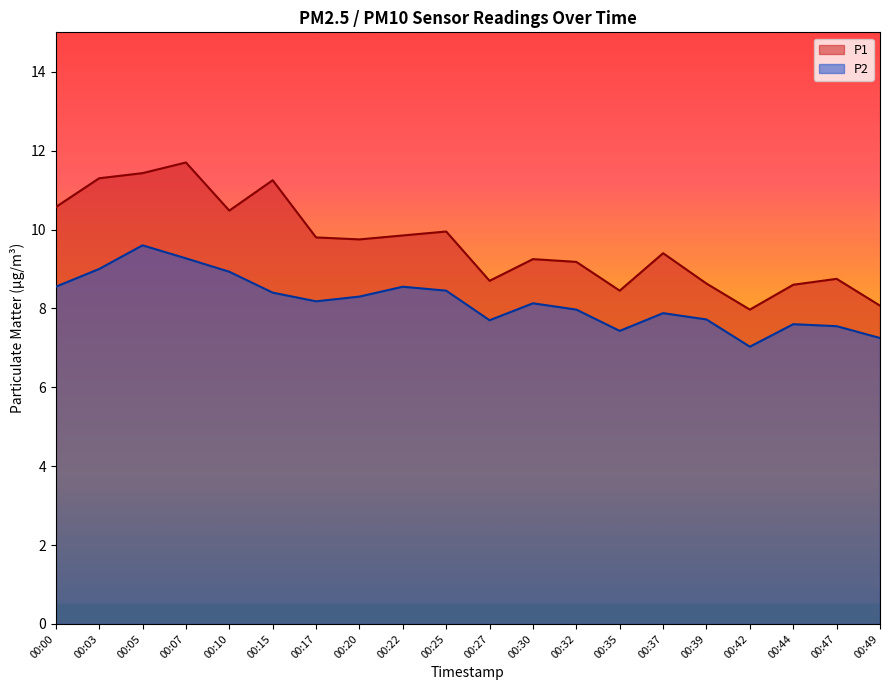

What is the difference between the second highest and minimum values in the P1 series?

3.5